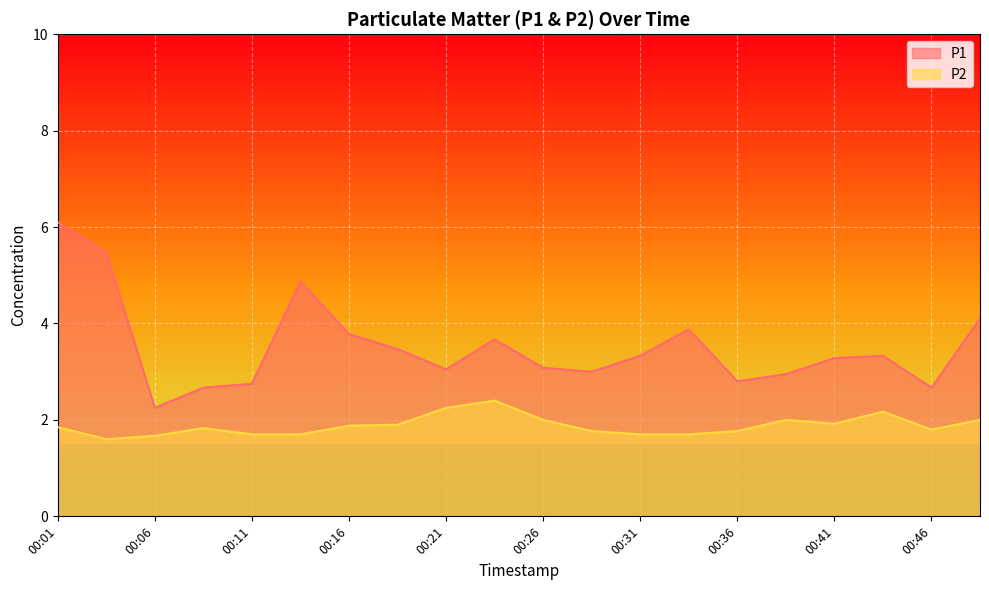

Which category has the lowest value in the P1 series?

00:06